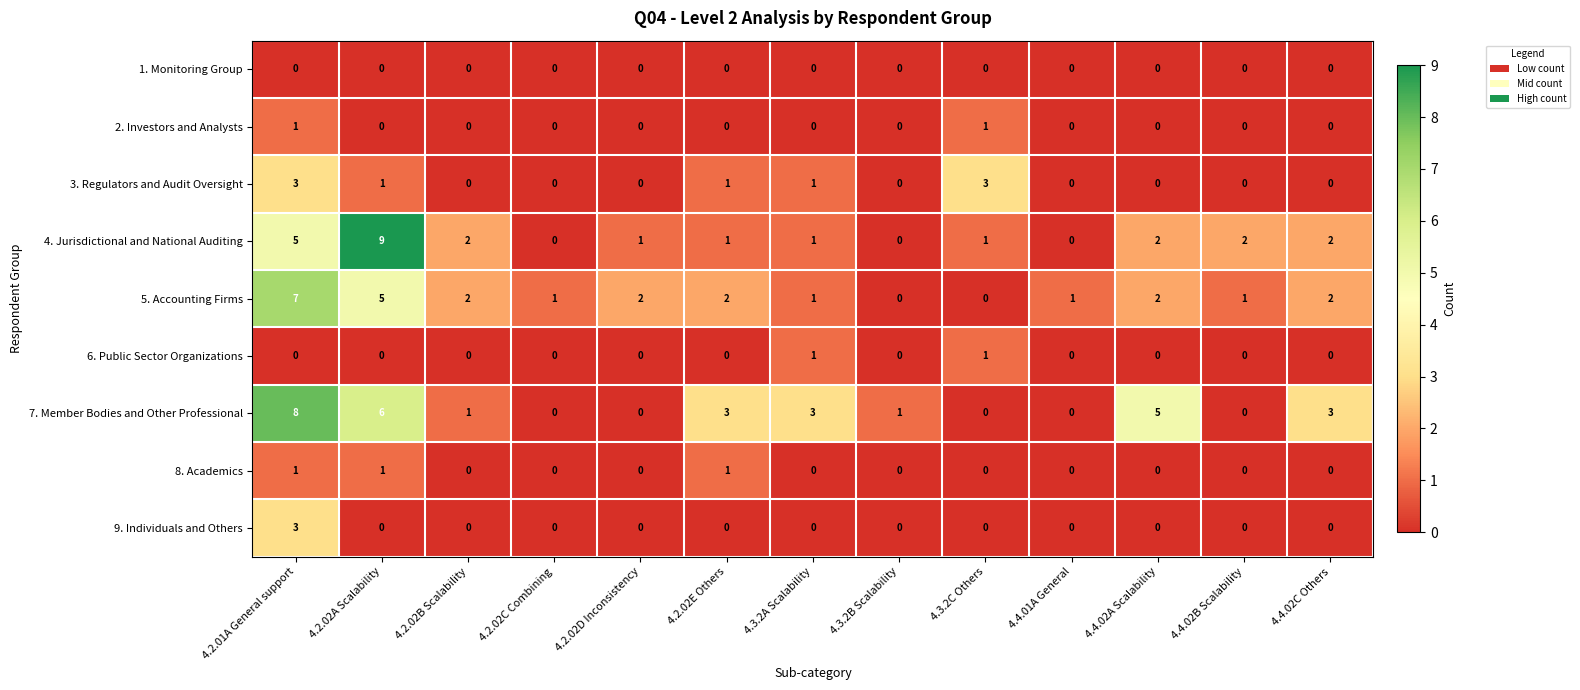

Which series has the largest total across all categories?

7. Member Bodies and Other Professional